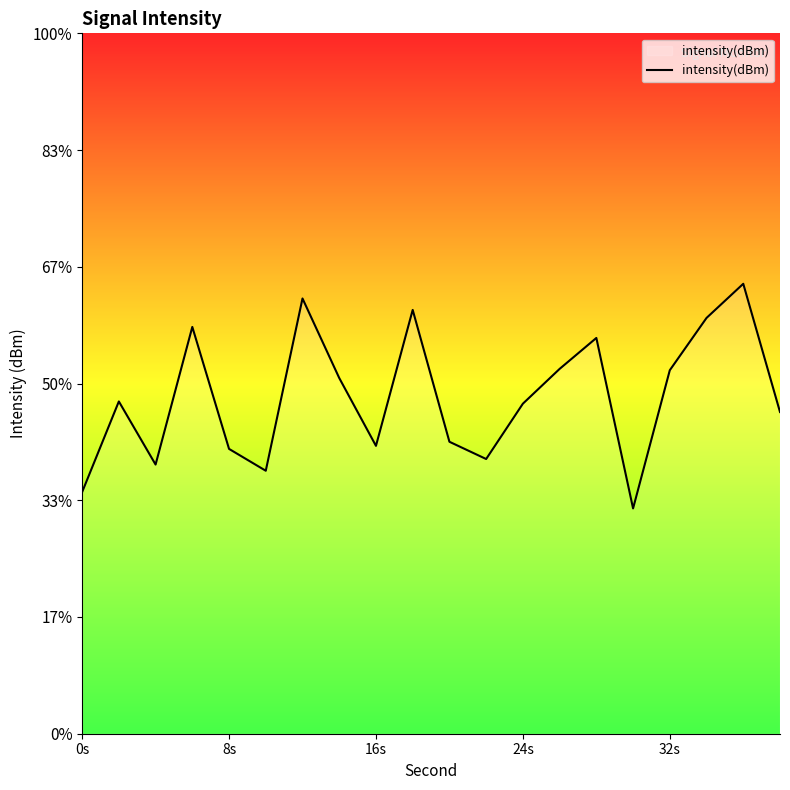

Does the chart display data point markers on the line(s)?

No